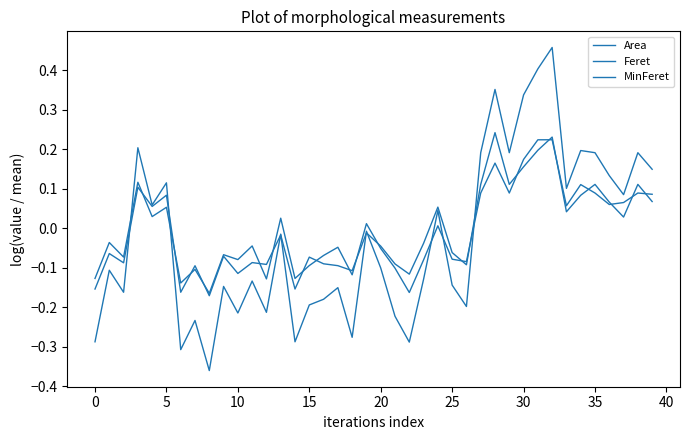

Which series has the largest range (max minus min)?

Area